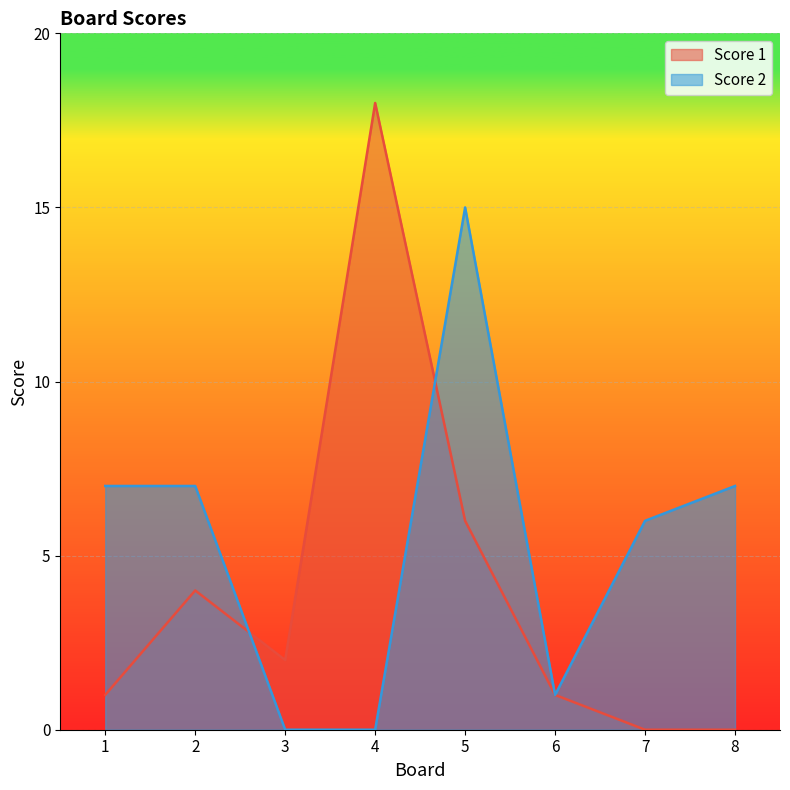

What are all the series names shown in the legend?

Score 1, Score 2